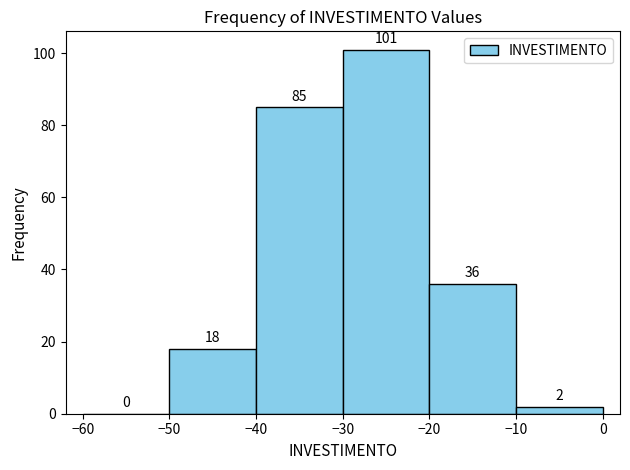

Reading left to right, transcribe this chart: for each bar, give the range it covers on the x-axis and its height.

-60 to -50: 0
-50 to -40: 18
-40 to -30: 85
-30 to -20: 101
-20 to -10: 36
-10 to 0: 2